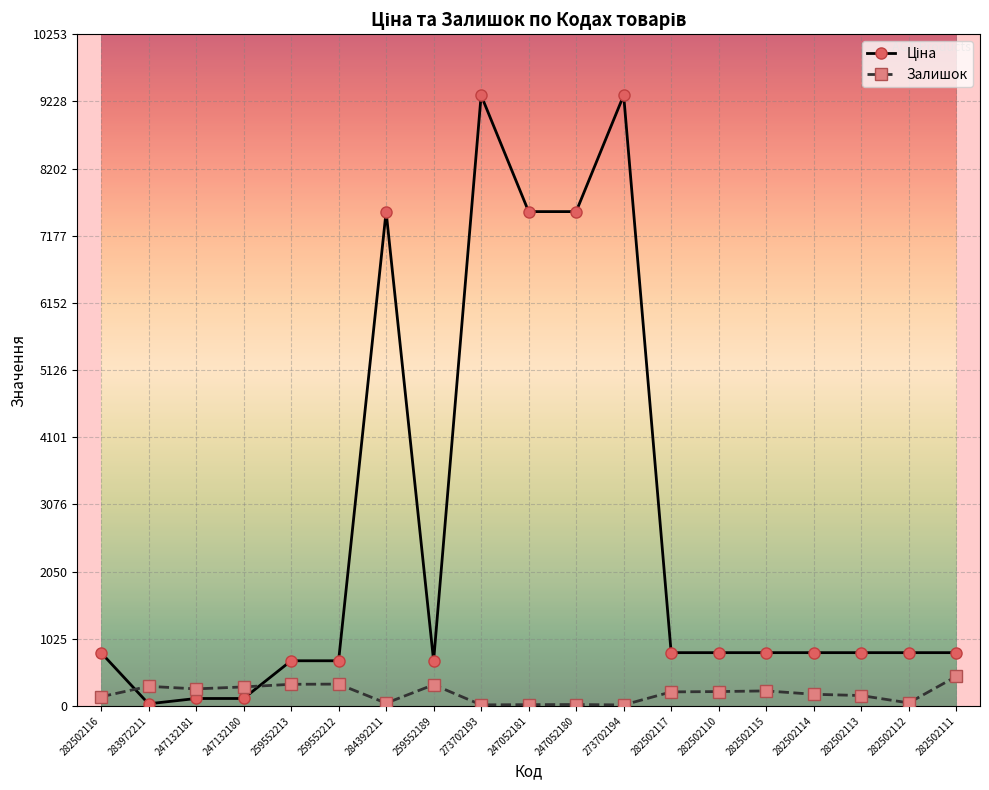

What is the average value of the Залишок series?

188.5